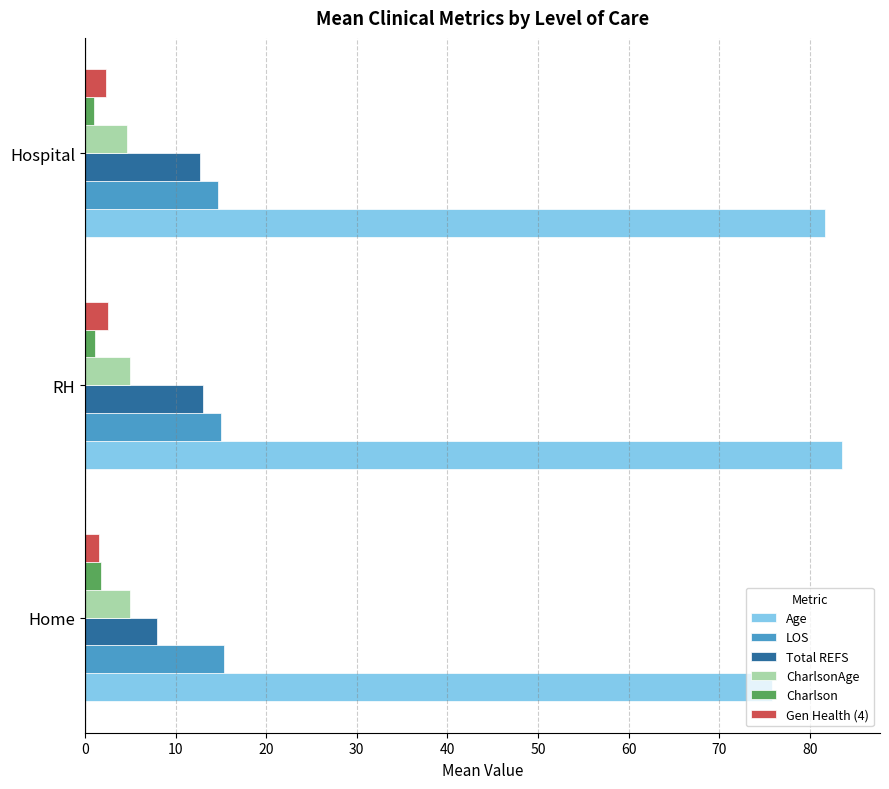

Is the value of CharlsonAge at Hospital greater than the value of LOS at Home?

No